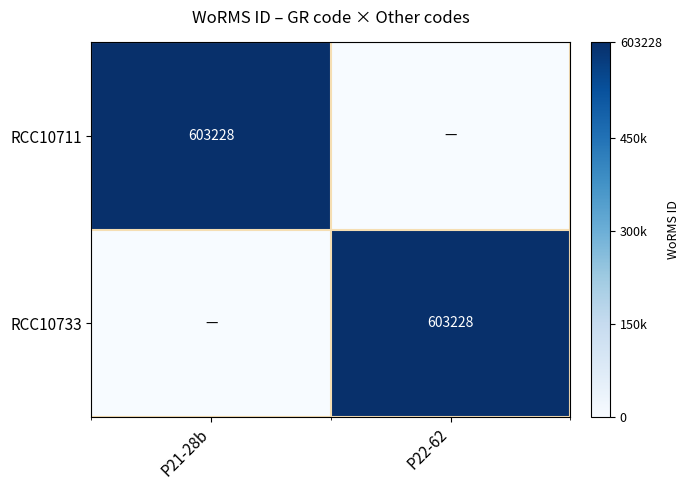

Is it true that RCC10733 equals 326166 at P22-62?

False